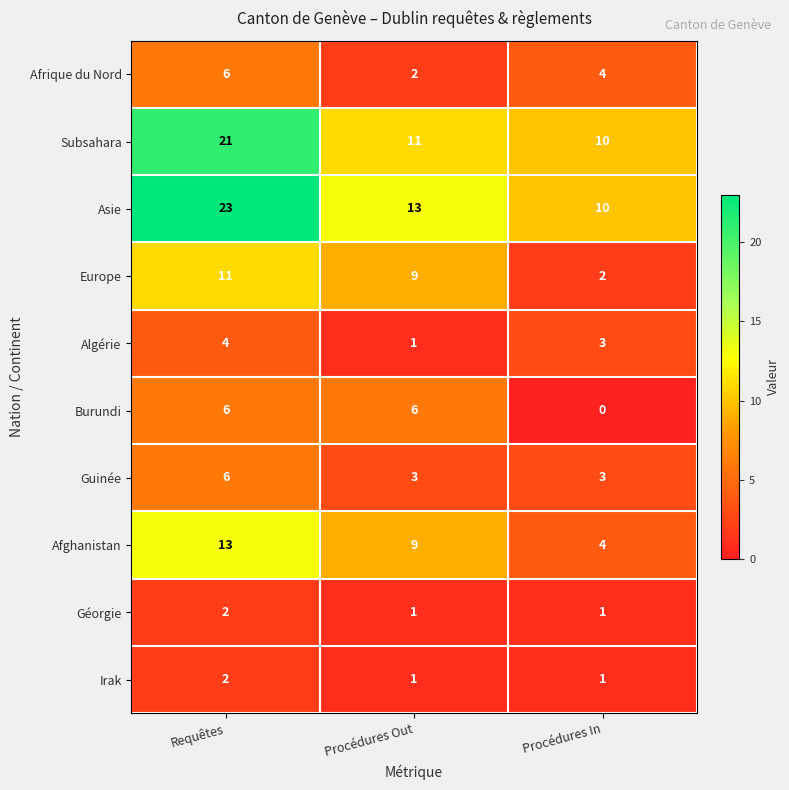

Which label corresponds to the smallest value in the chart?

Procédures In